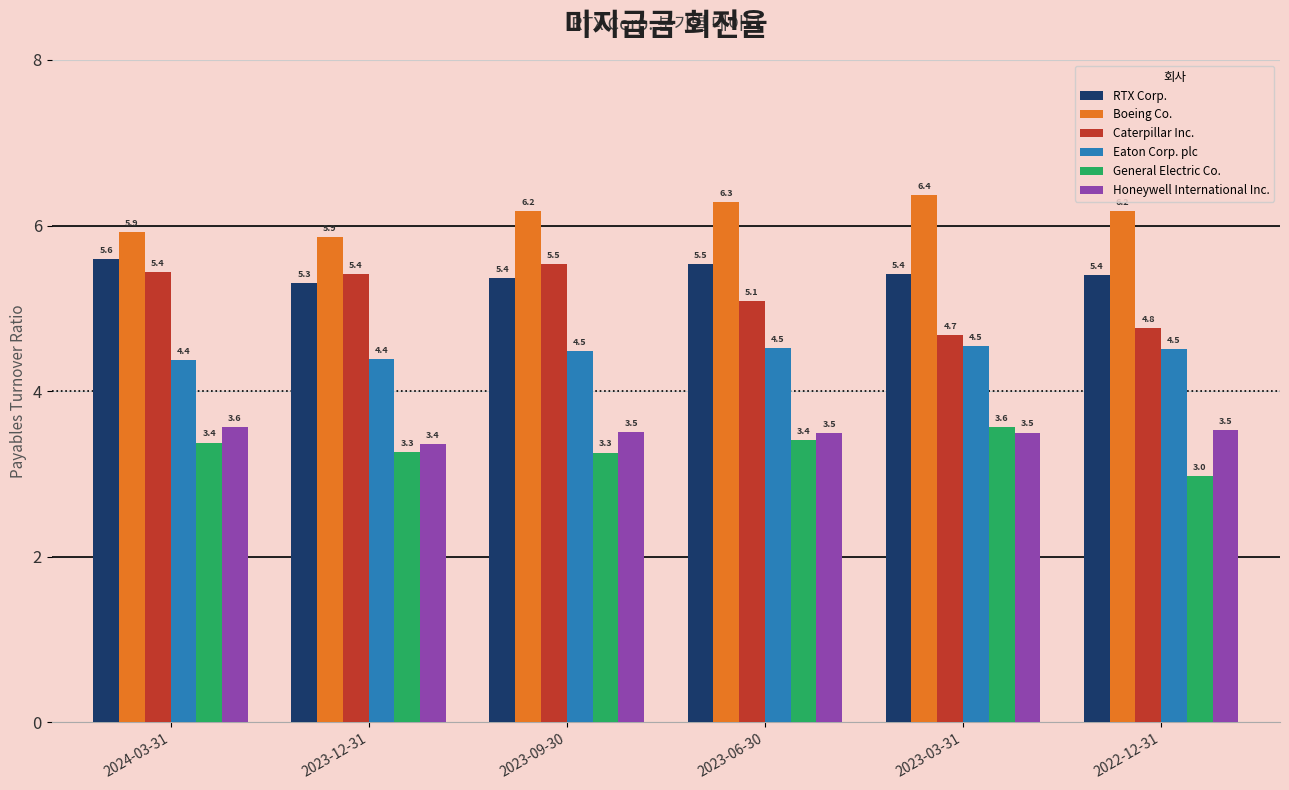

Read the General Electric Co. value at 2023-09-30.

3.3